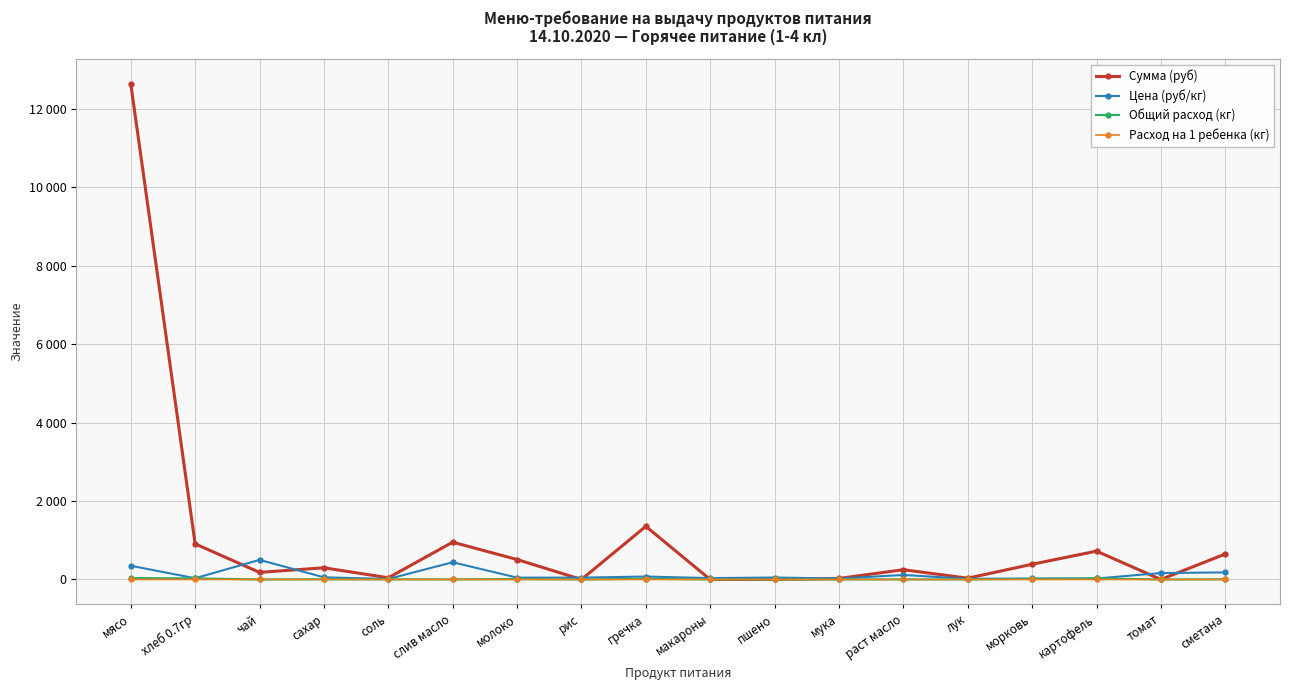

What is the value of the Сумма (руб) point at the 5th from the left?

43.3